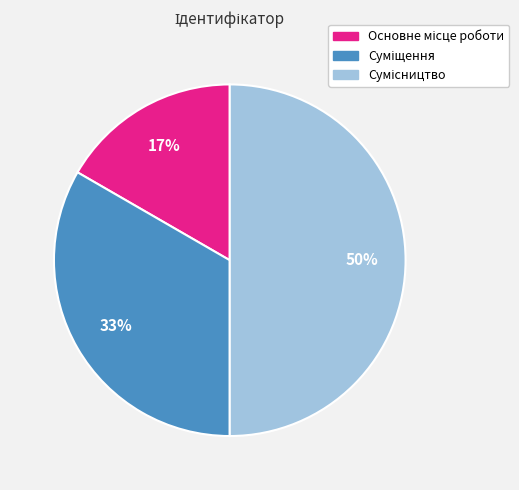

To the nearest percent, what is the difference between the largest and smallest slice percentages?

33%